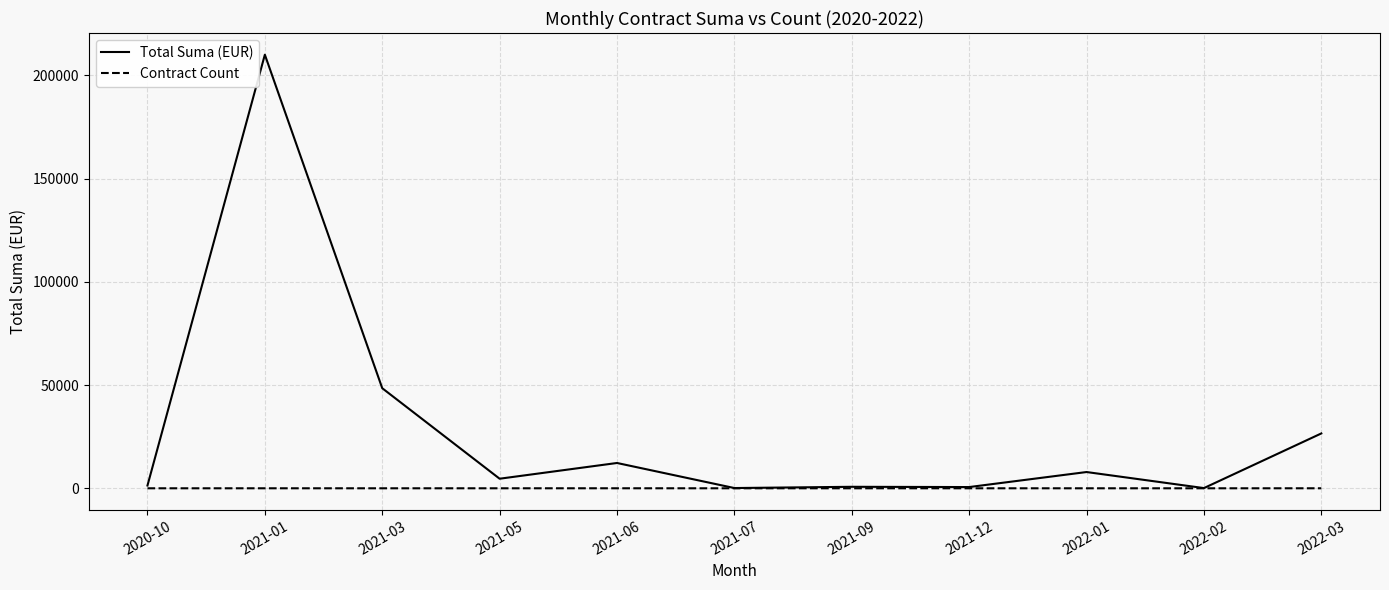

Rank the series by their average value, from highest to lowest.

Total Suma (EUR), Contract Count